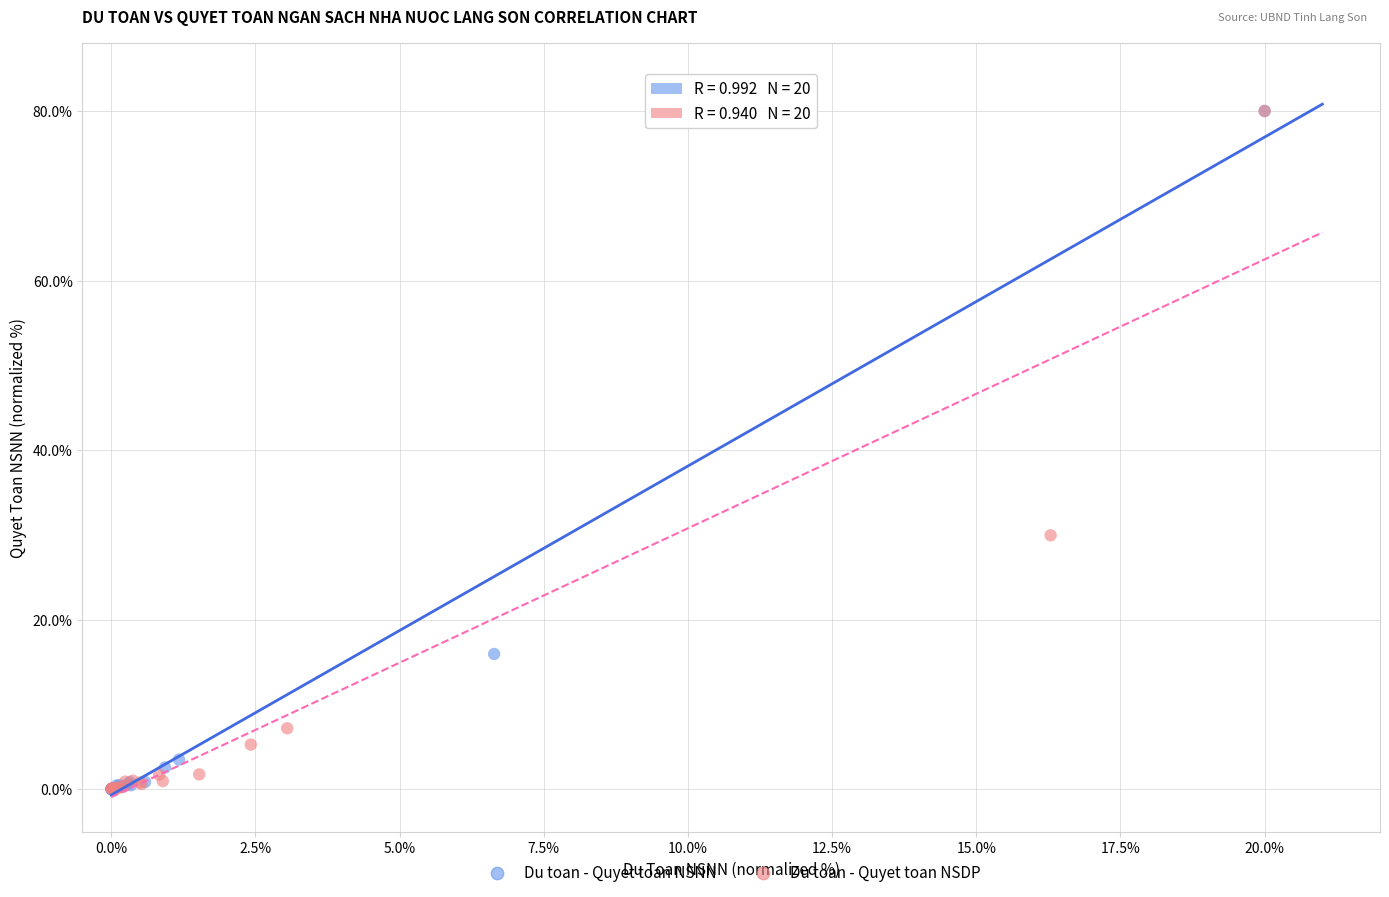

Which series has the largest Y range (max minus min)?

Du toan - Quyet toan NSNN